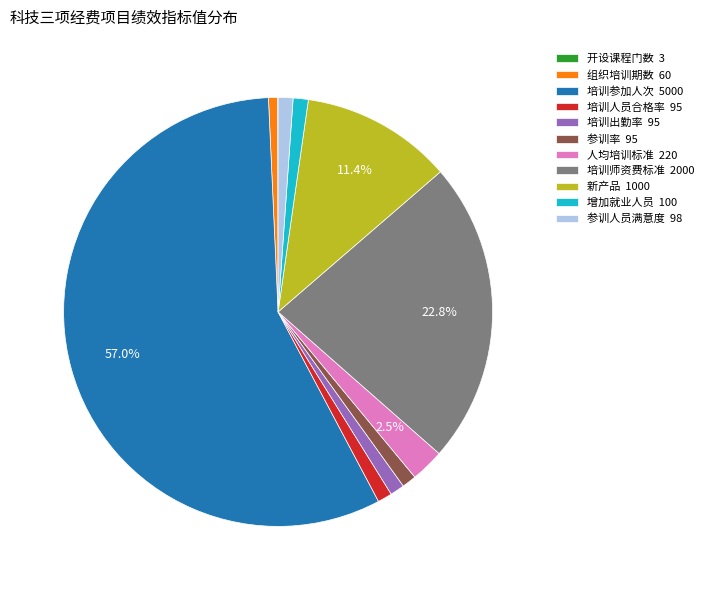

Which has a higher value, 新产品 1000 or 组织培训期数 60?

新产品 1000